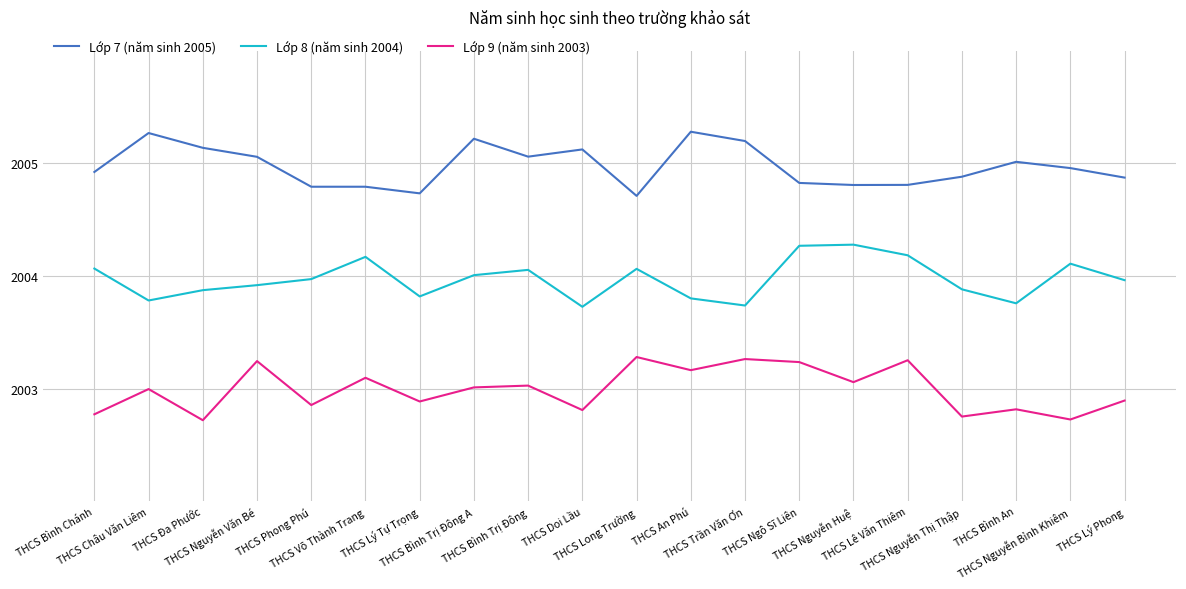

What is the total value across all series at THCS Nguyễn Thị Thập?

6011.5